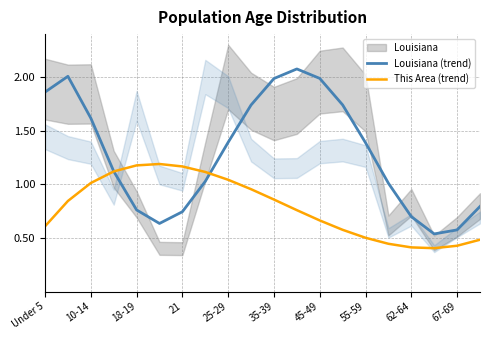

True or false: This Area (trend) has a value of 0.3 at 45-49.

False